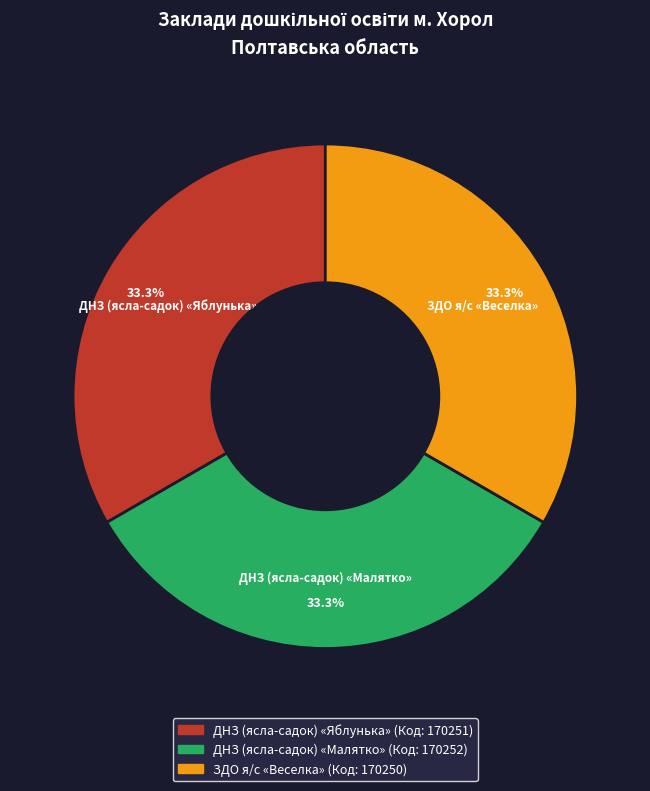

Is there a majority slice in this chart?

No